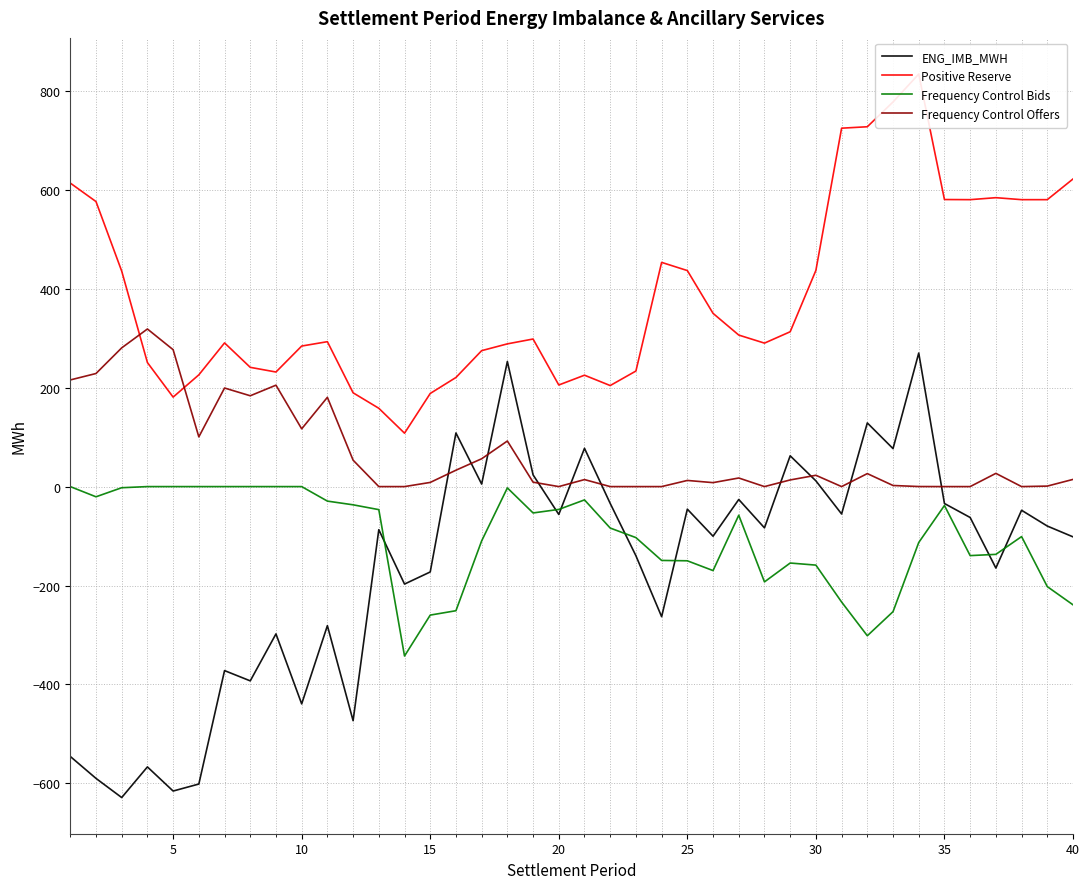

How many interior local peaks does the ENG_IMB_MWH series have?

14